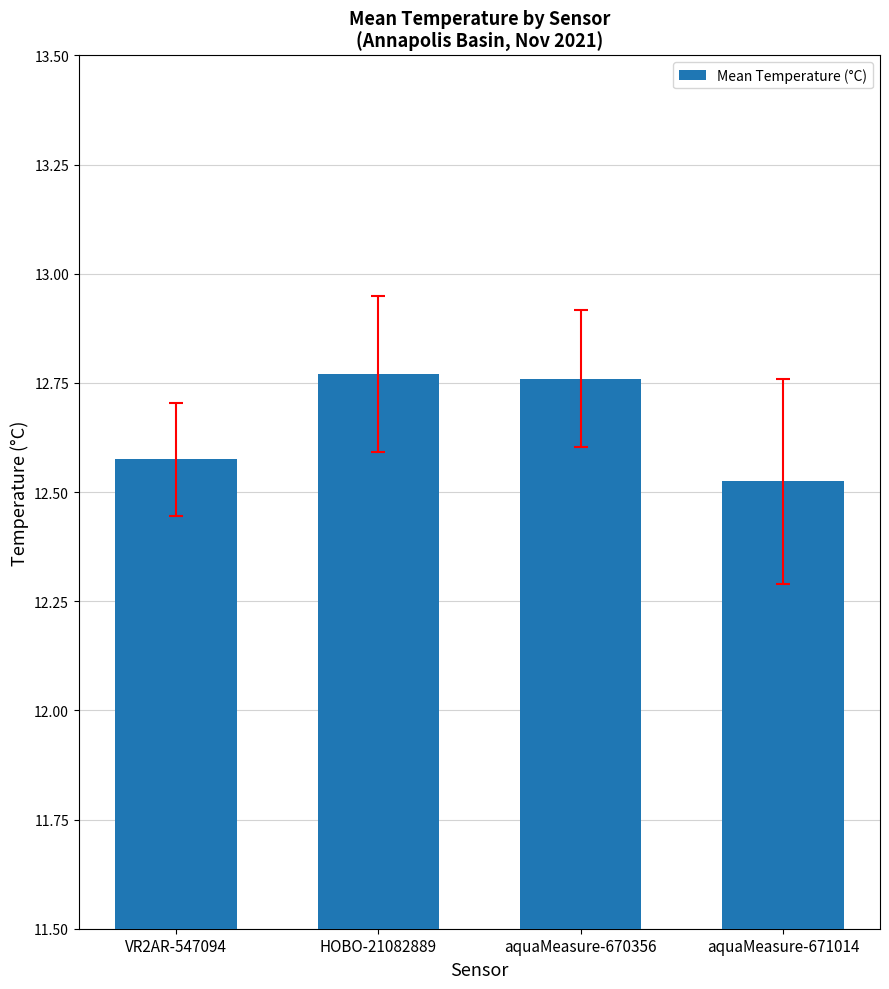

Where is the data nearest to the value 12?

aquaMeasure-671014